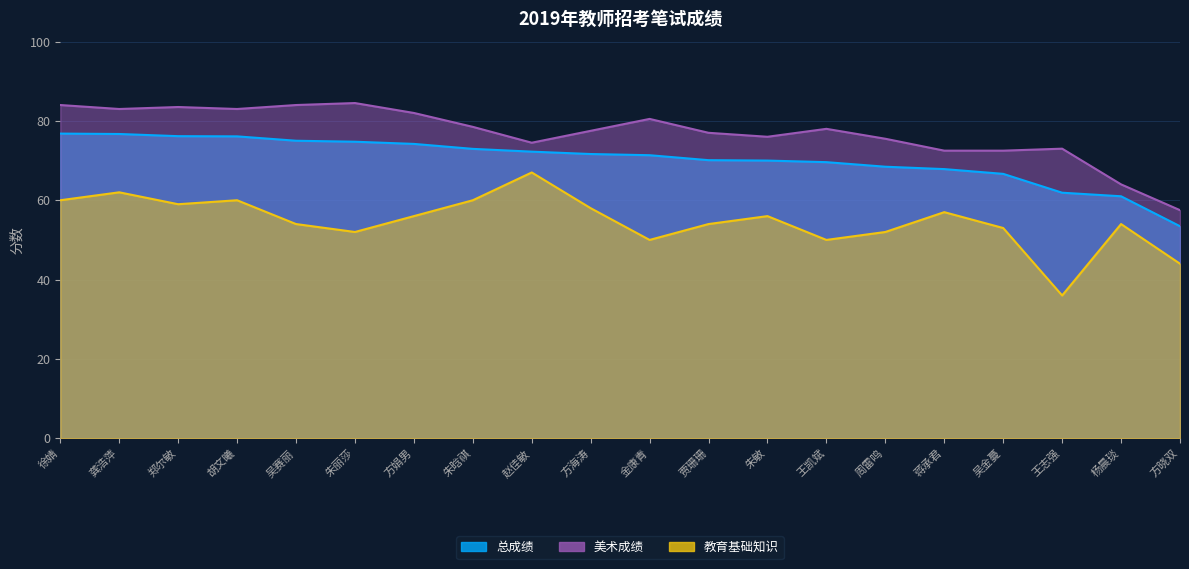

What is the difference between the highest and lowest values at 徐婧?

24.0